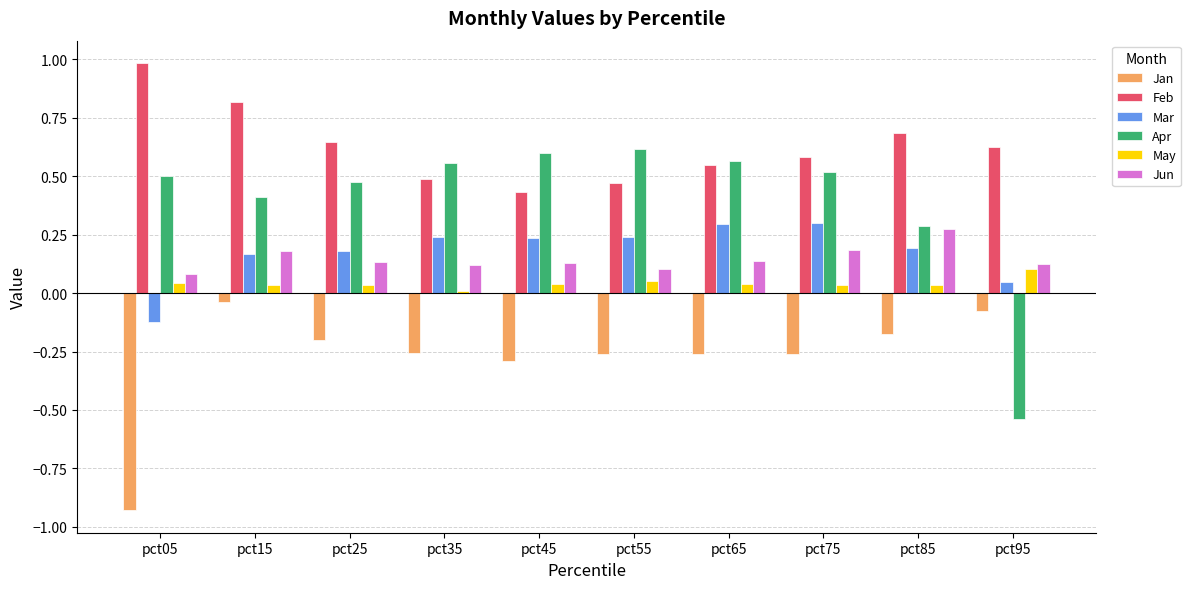

What is the difference between the maximum and minimum values in the Jan series?

0.9